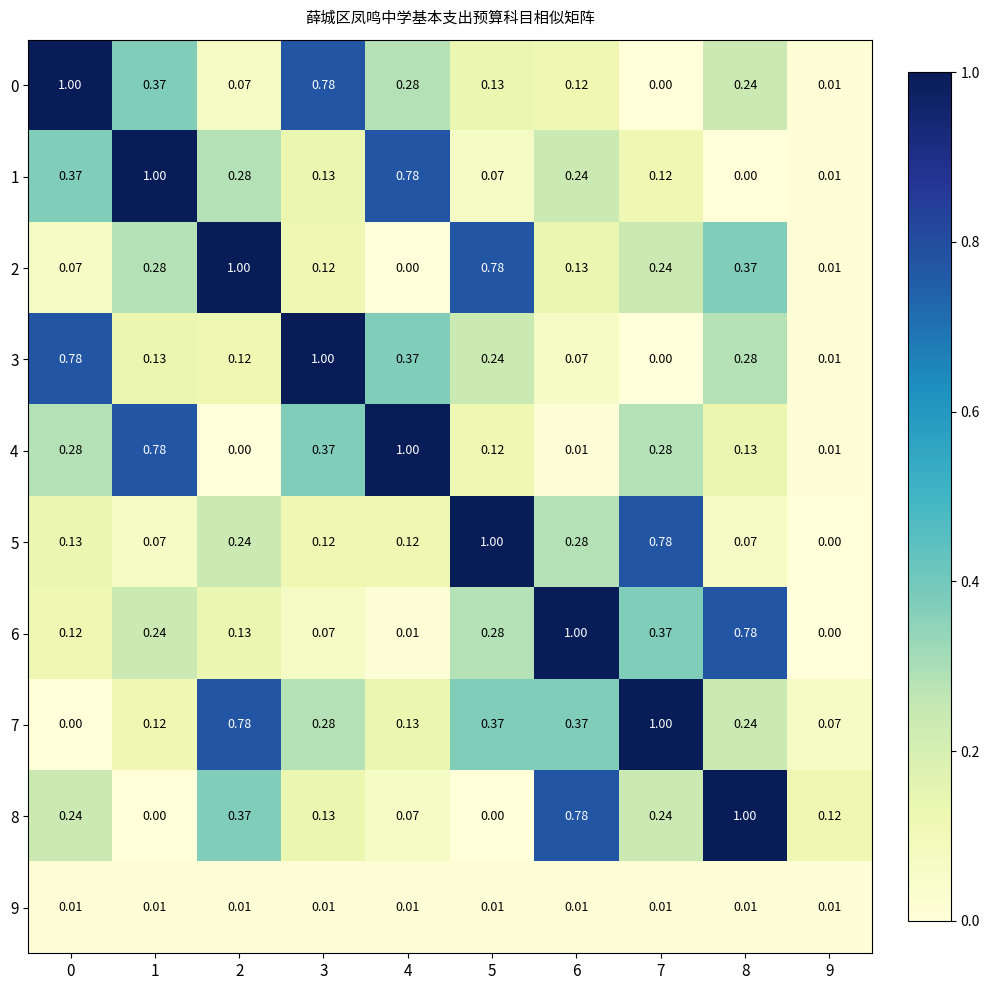

Which has a higher value, 1 or 3?

3